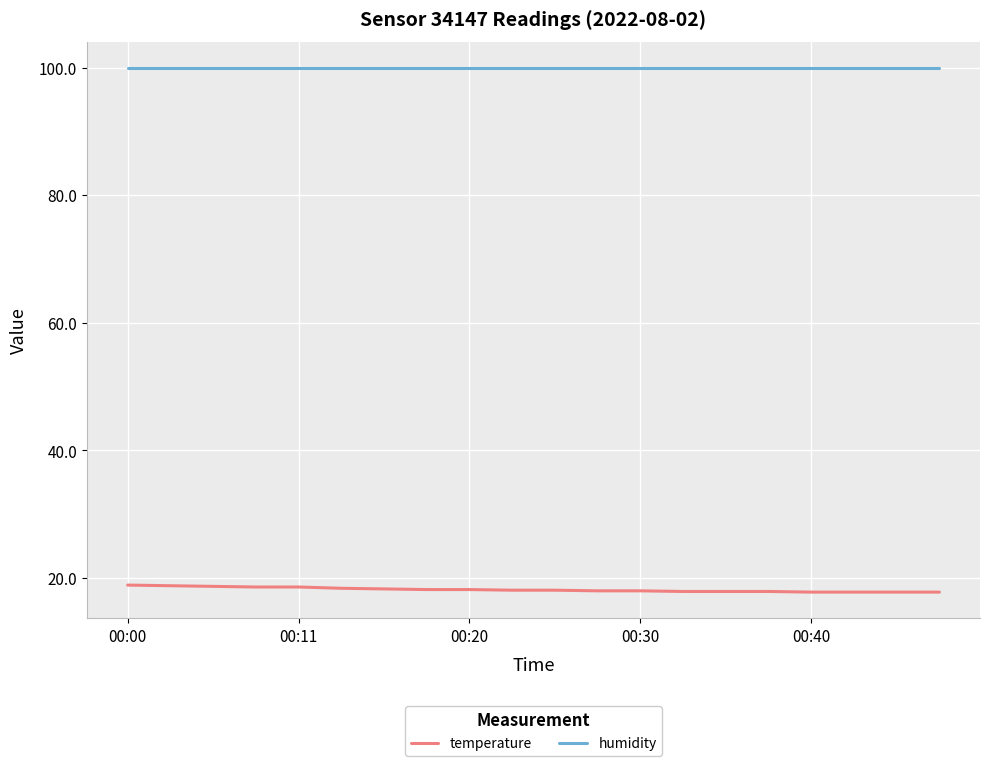

How many lines are shown in the chart?

2